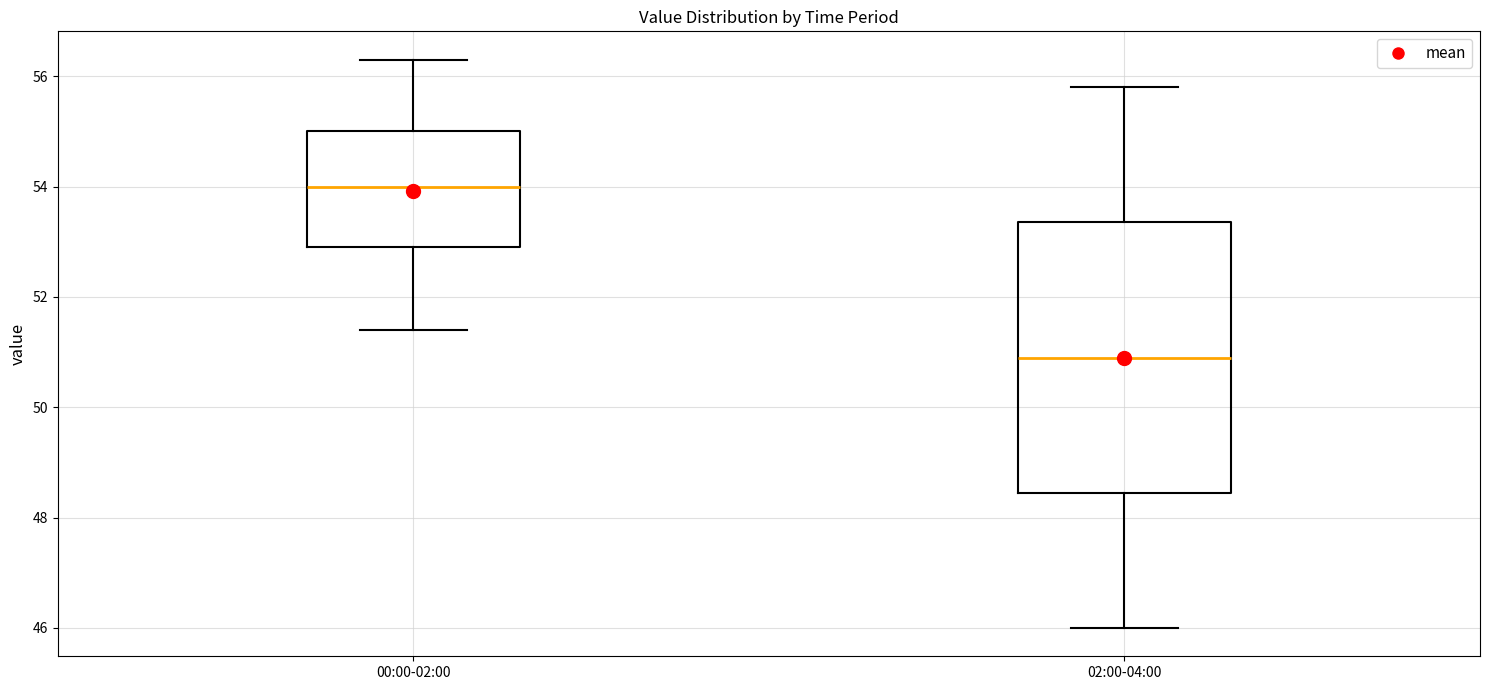

Reading left to right, transcribe this box plot: for each box, give where its median line is, the range the box spans, and where its two whiskers end, as read against the y-axis. The values are not printed on the chart, so give them approximately, as read against the axis.

00:00-02:00: median 54.0, box 53.0 to 55.0, whiskers 51.4 to 56.4
02:00-04:00: median 51.0, box 48.4 to 53.4, whiskers 46.0 to 55.8